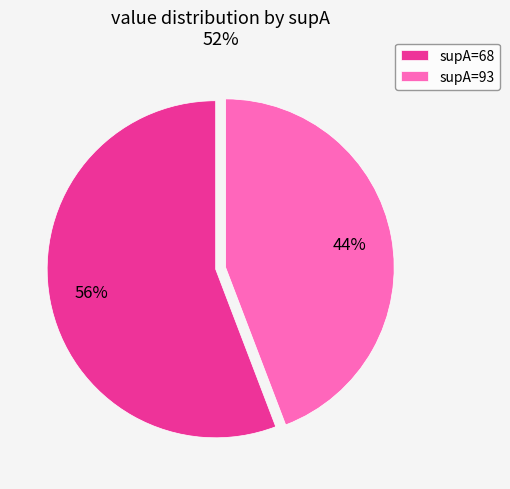

Do supA=93 and supA=68 together represent more than half of the pie?

Yes